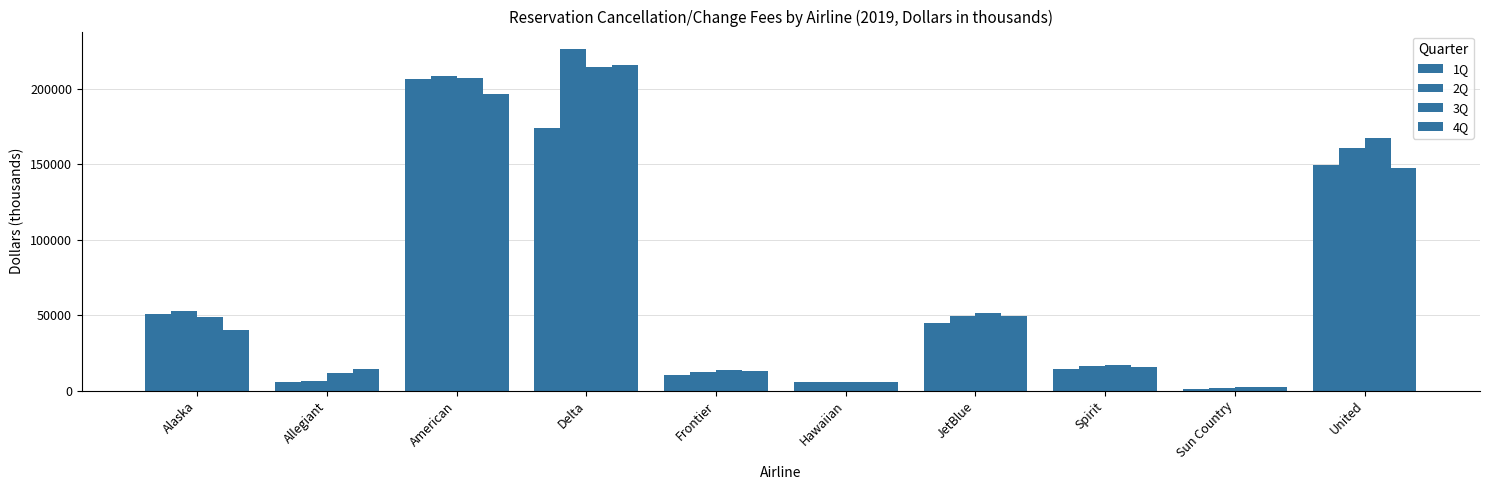

Rank the series at Alaska from lowest to highest value.

4Q, 3Q, 1Q, 2Q